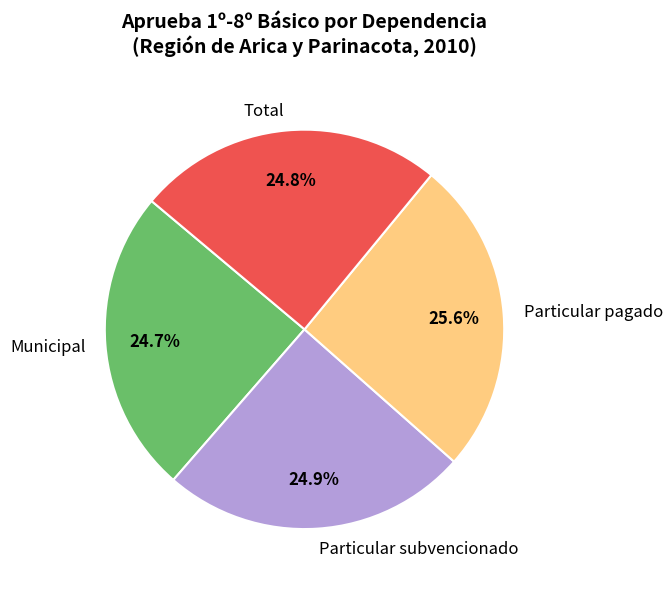

Which slice is the largest?

Particular pagado